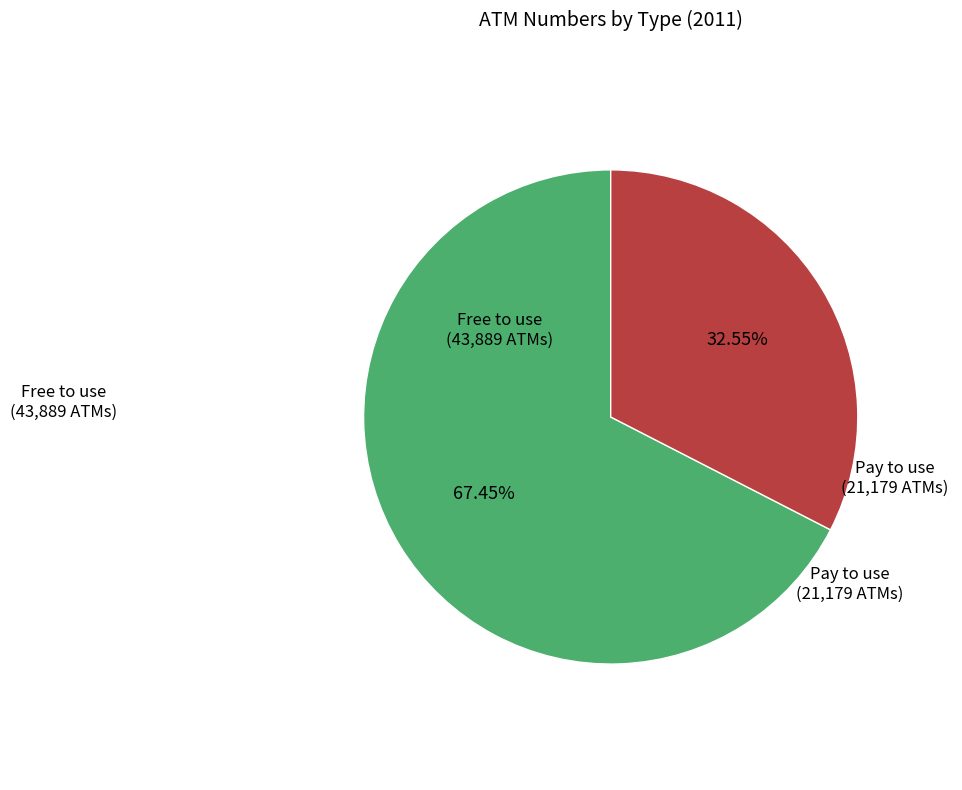

Which has a higher value, Free to use or Pay to use?

Free to use